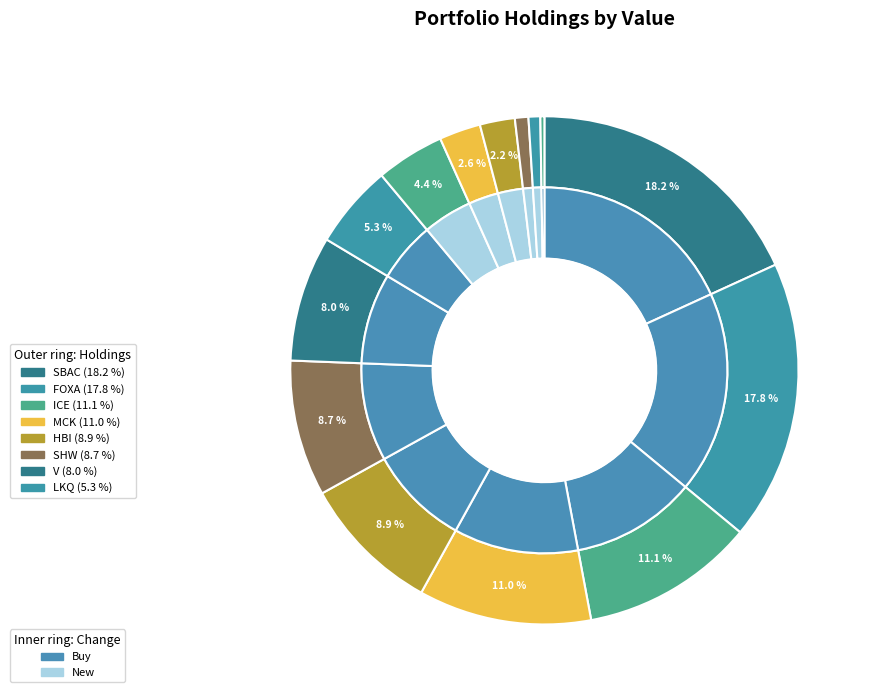

Rank the categories by value from highest to lowest.

SBAC, FOXA, ICE, MCK, HBI, SHW, V, LKQ, PDCO, INFO, AMZN, AMG, ABBV, ADSK